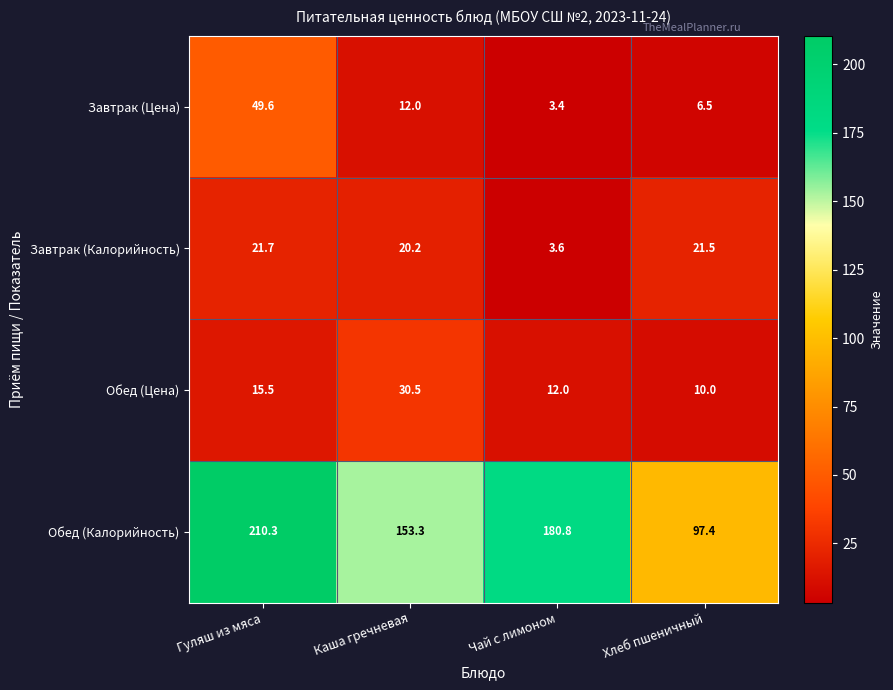

Reading right to left, extract all data points from this chart.

Завтрак (Цена): Хлеб пшеничный=6.5	Чай с лимоном=3.4	Каша гречневая=12.0	Гуляш из мяса=49.6
Завтрак (Калорийность): Хлеб пшеничный=21.5	Чай с лимоном=3.6	Каша гречневая=20.2	Гуляш из мяса=21.7
Обед (Цена): Хлеб пшеничный=10.0	Чай с лимоном=12.0	Каша гречневая=30.5	Гуляш из мяса=15.5
Обед (Калорийность): Хлеб пшеничный=97.4	Чай с лимоном=180.8	Каша гречневая=153.3	Гуляш из мяса=210.3